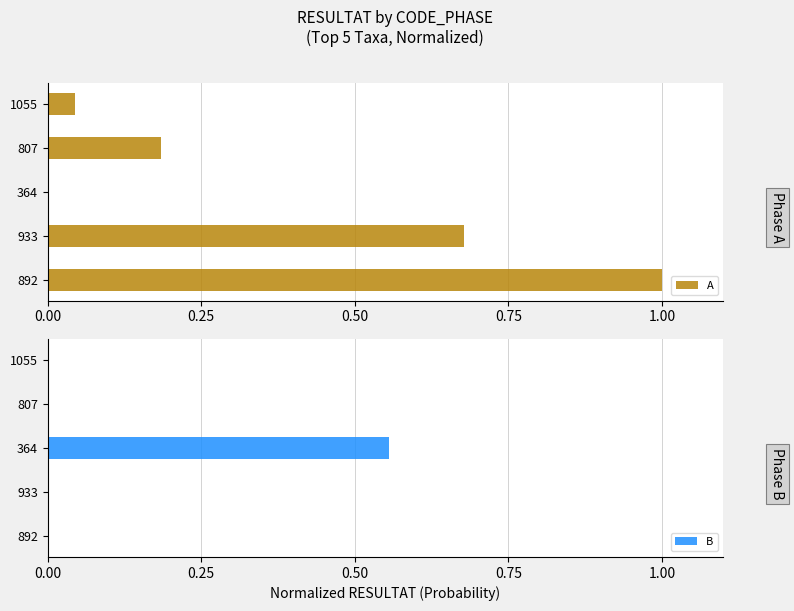

Is it true that A equals 0.0 at 364?

True